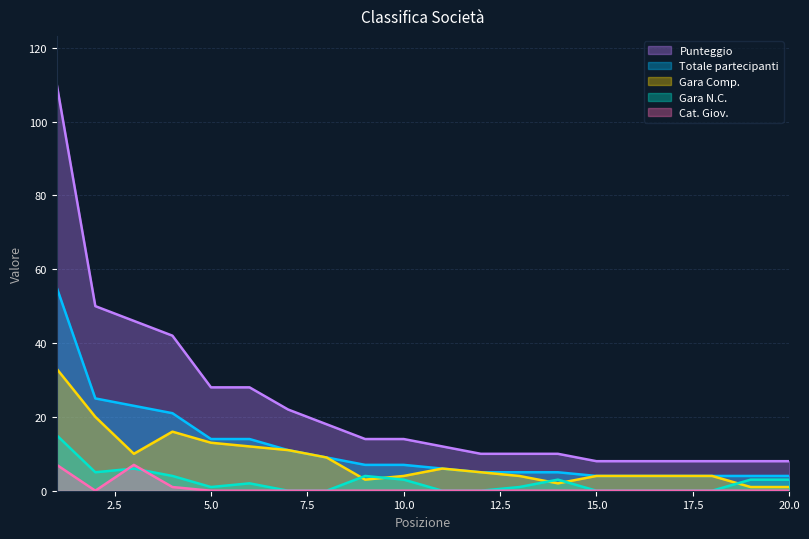

The Gara Comp. series shows 9 at 5.0. True or false?

False